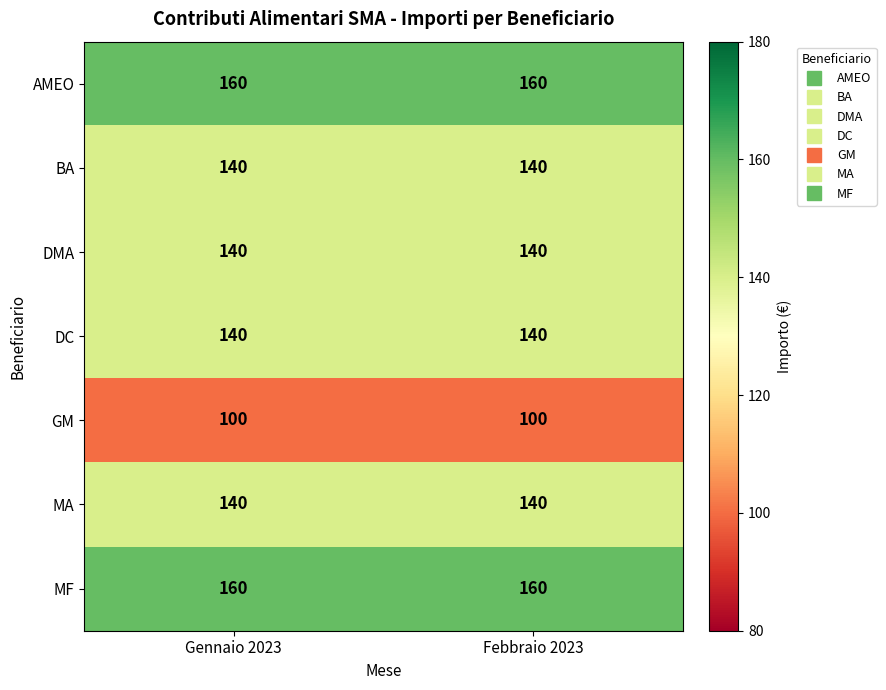

What is the spread (max minus min) of values at Febbraio 2023?

60